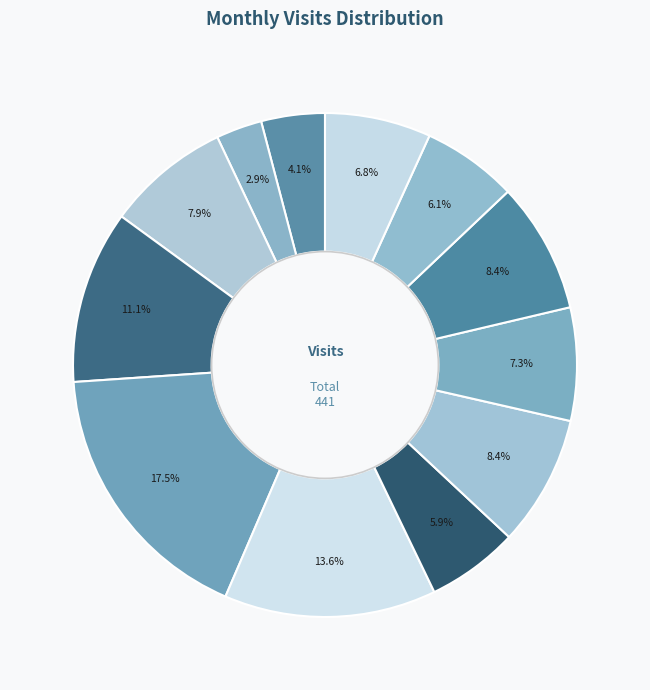

Count the number of slices in the pie.

12